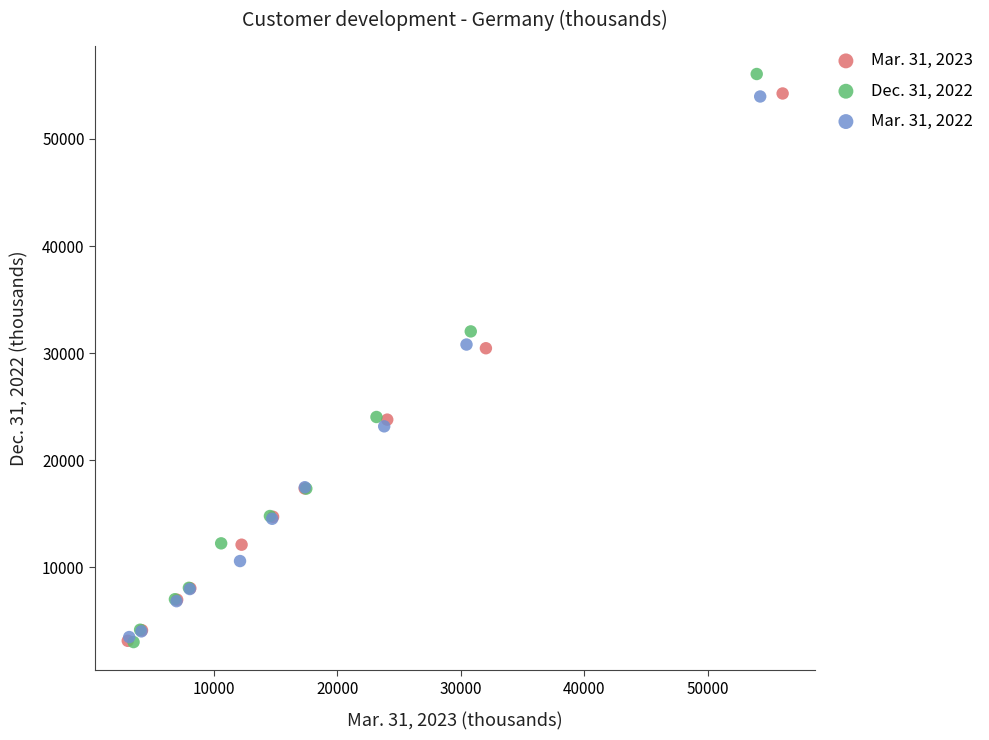

Which series has the largest Y range (max minus min)?

Dec. 31, 2022